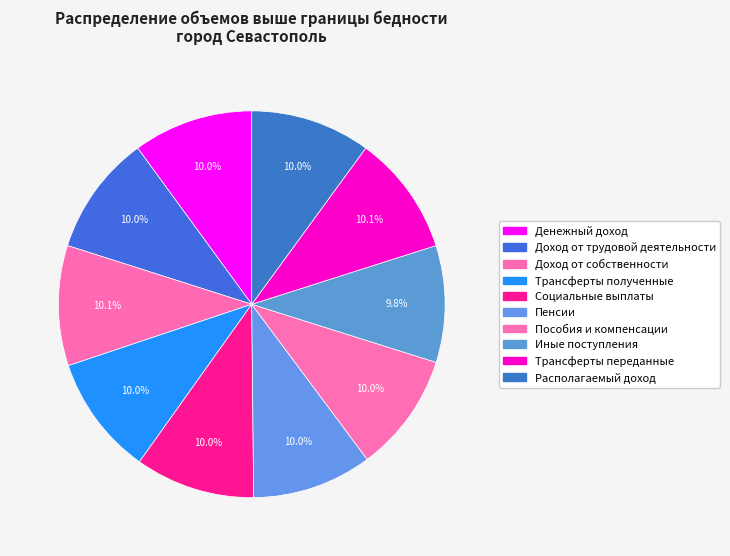

How many segments does this pie chart have?

10